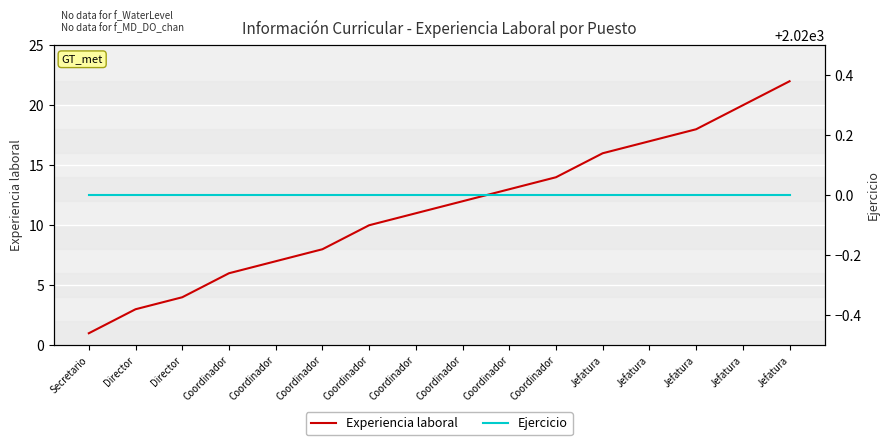

What is the maximum value for Experiencia laboral?

22